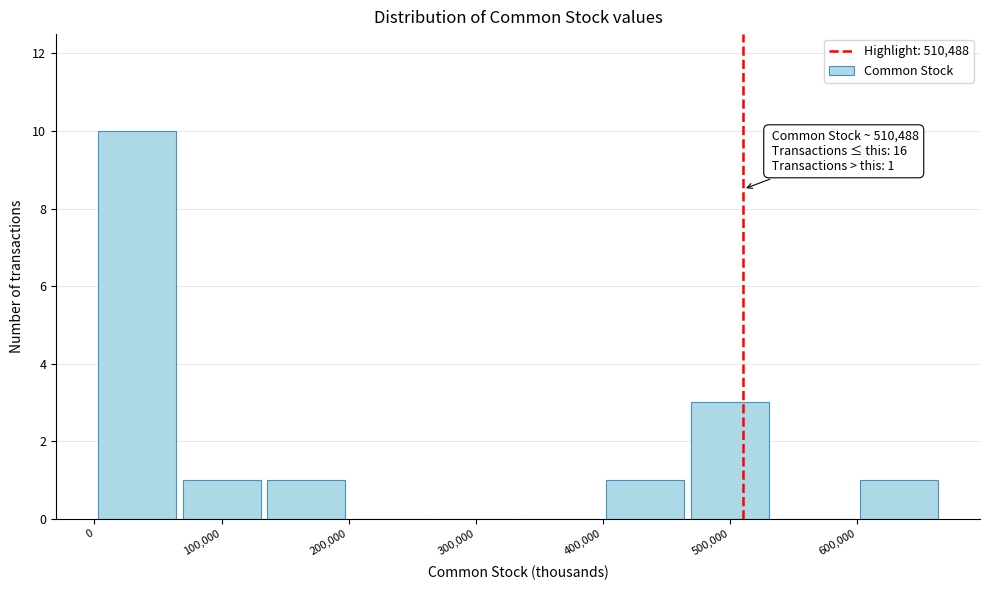

Over which range of the x-axis is the bar tallest?

0 to 70000